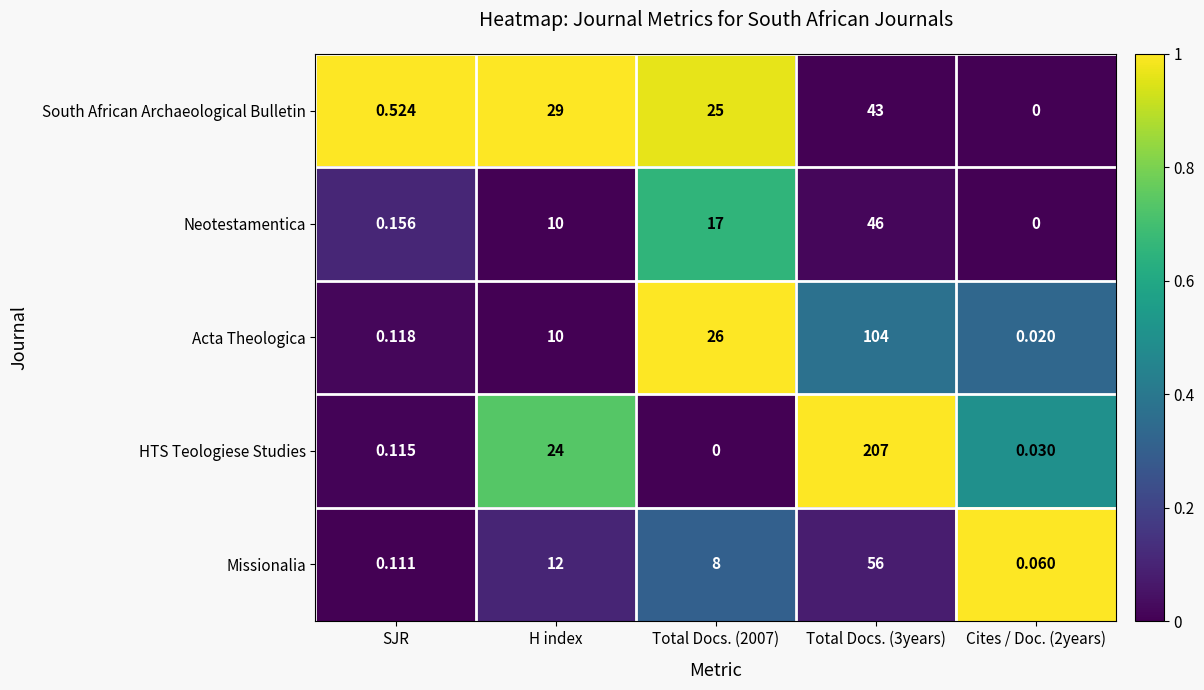

At which label is HTS Teologiese Studies closest to 103?

H index